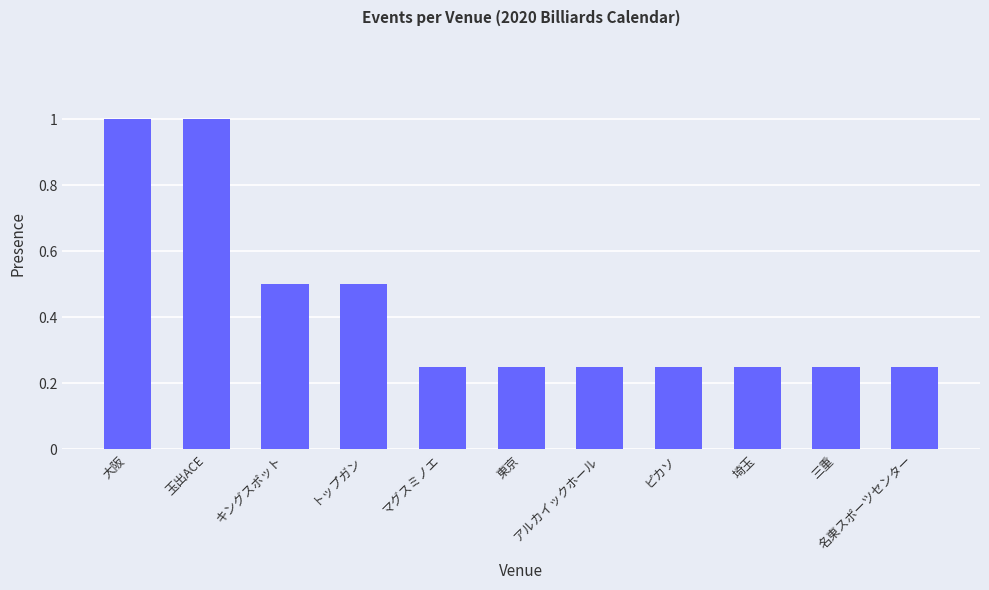

What is the maximum value shown in the chart?

1.0